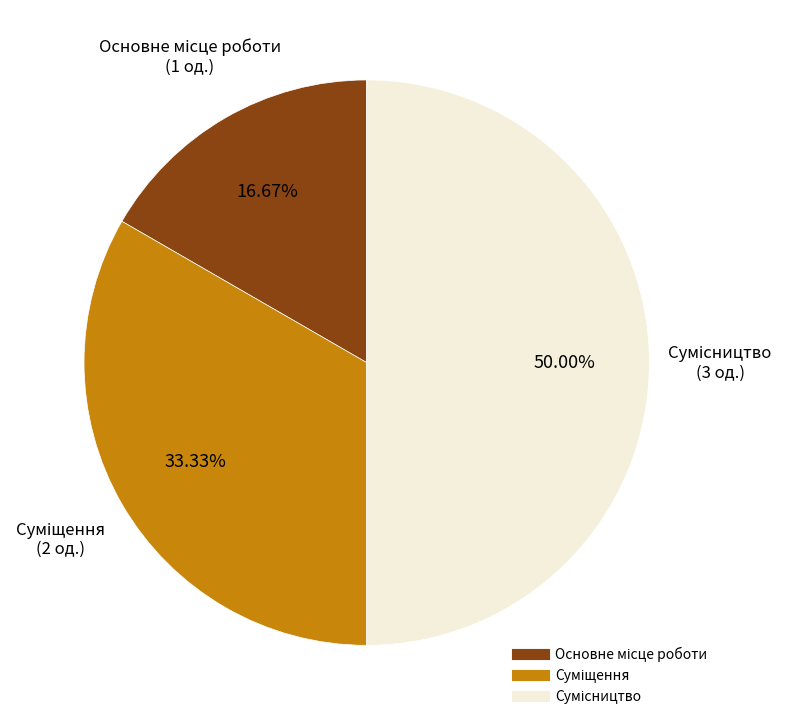

The Основне місце роботи slice represents 11% of the pie. True or false?

False